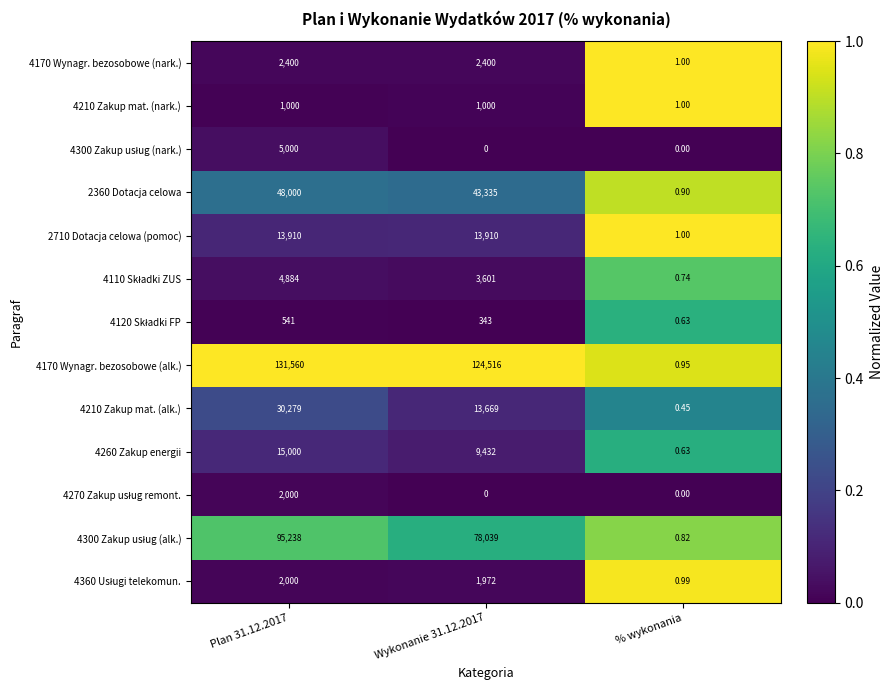

Which category has the lowest value in the 4170 Wynagr. bezosobowe (alk.) series?

% wykonania